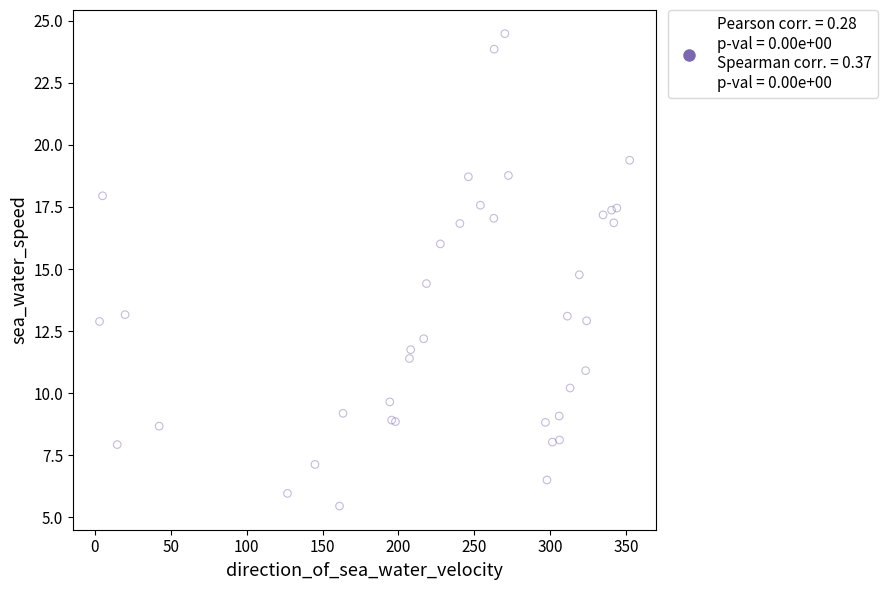

What Y value in the scatter plot is closest to 14?

14.4